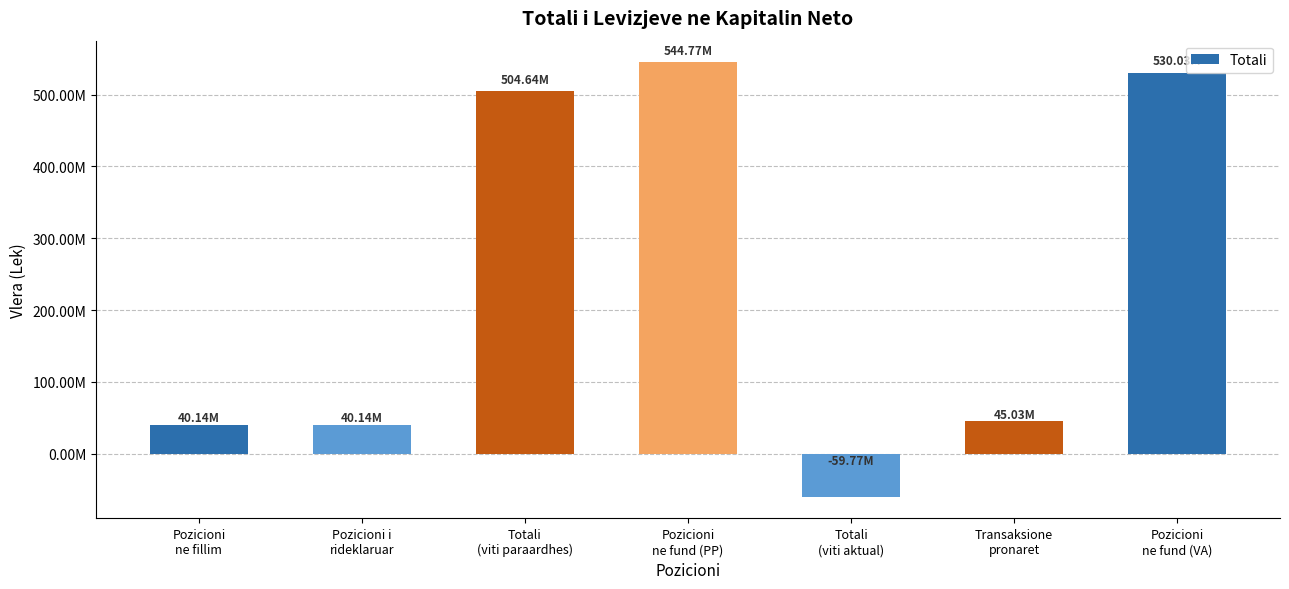

What is the ratio of the value at Pozicioni
ne fund (VA) to the value at Totali
(viti paraardhes)?

1.1